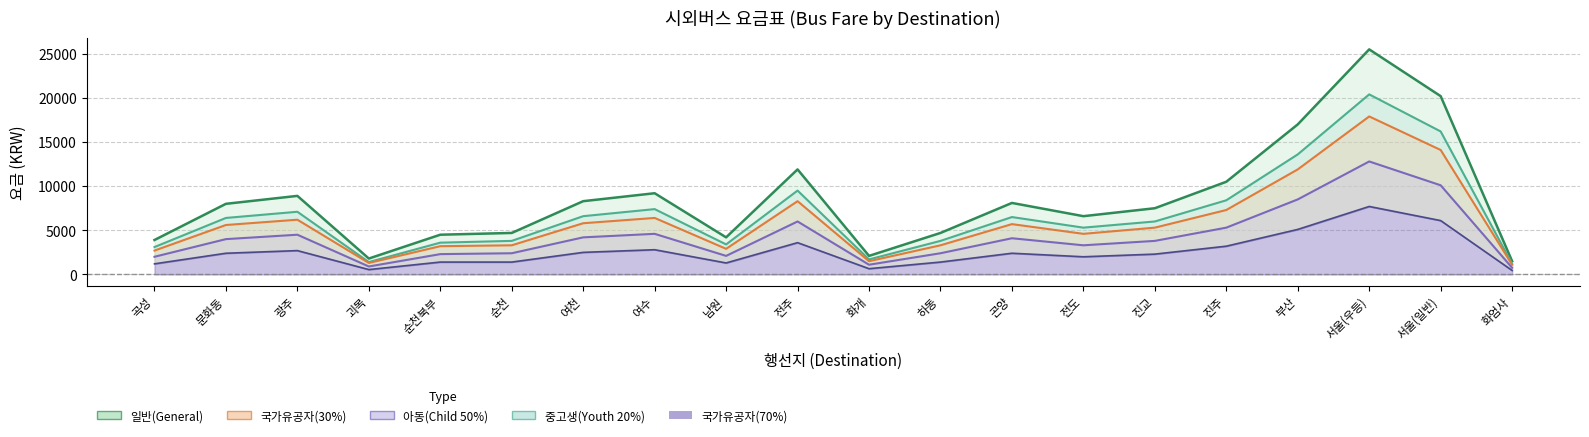

What is the difference between the highest and lowest values at 문화동?

5600